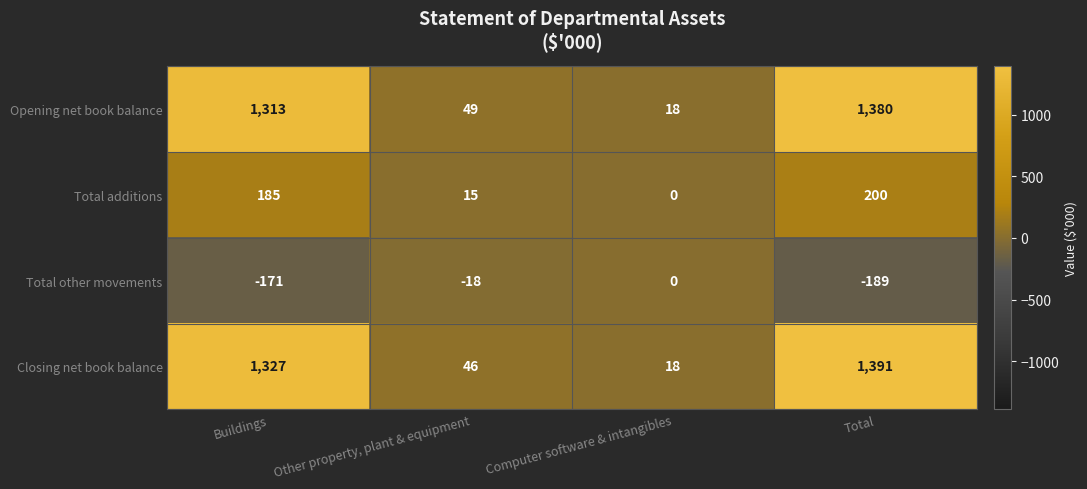

Which series has the largest range (max minus min)?

Closing net book balance